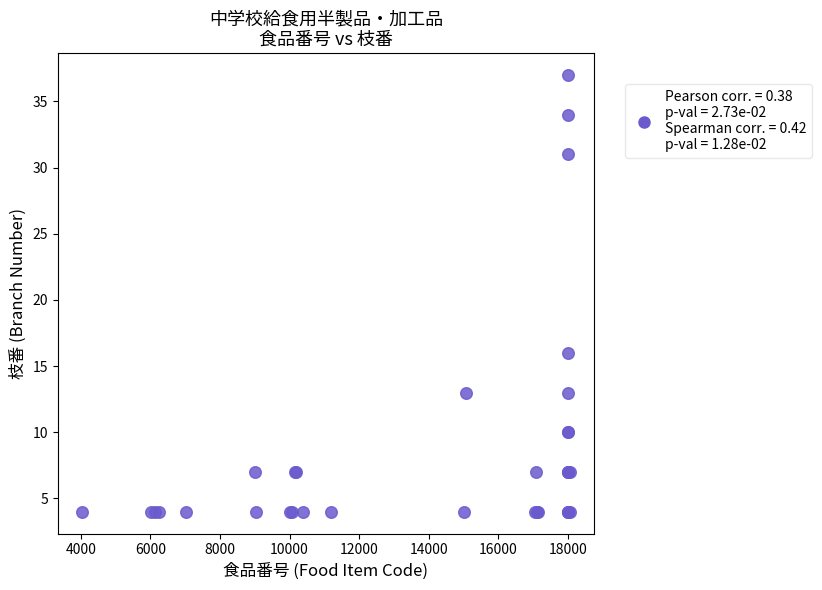

What Y value in the scatter plot is closest to 20?

16